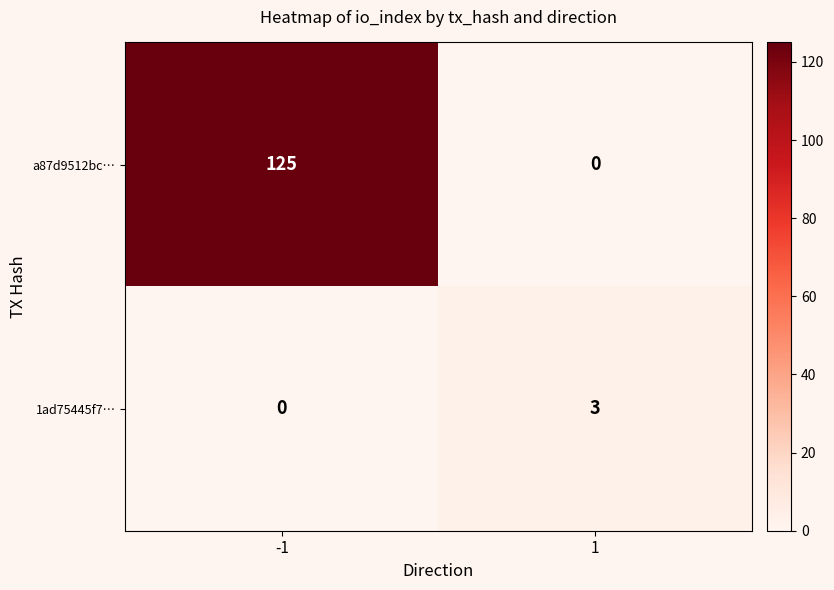

What is the maximum value shown in the chart?

125